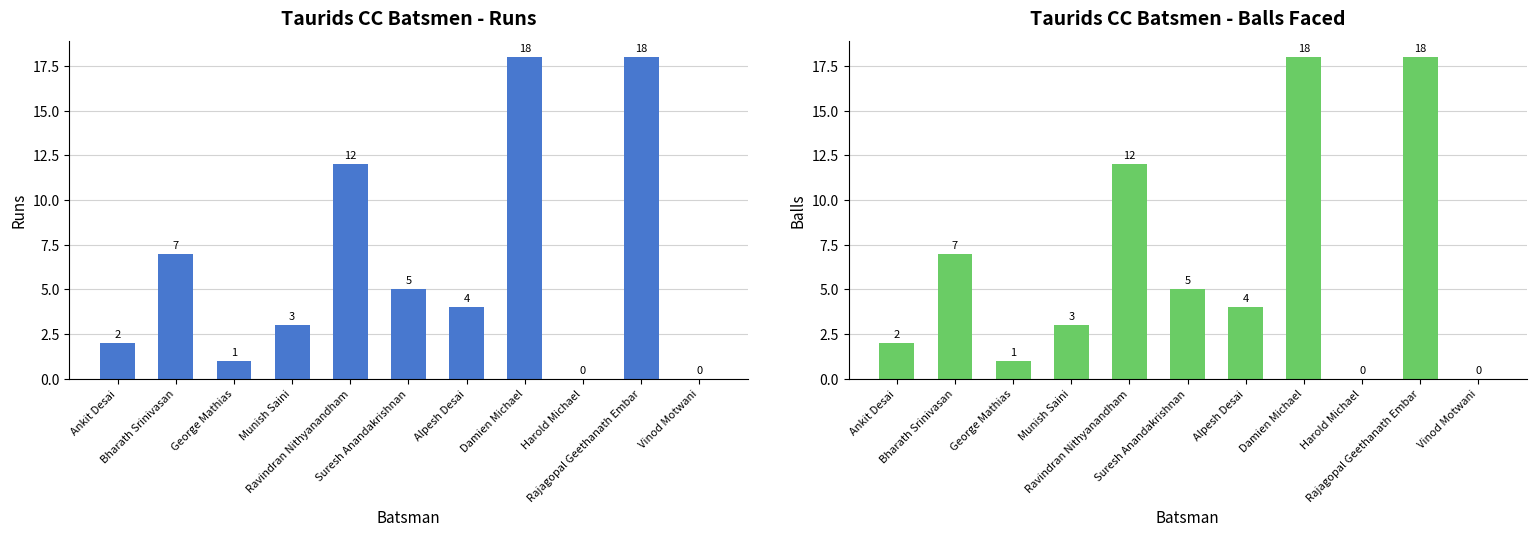

What is the label of the 8th bar from the right?

Munish Saini